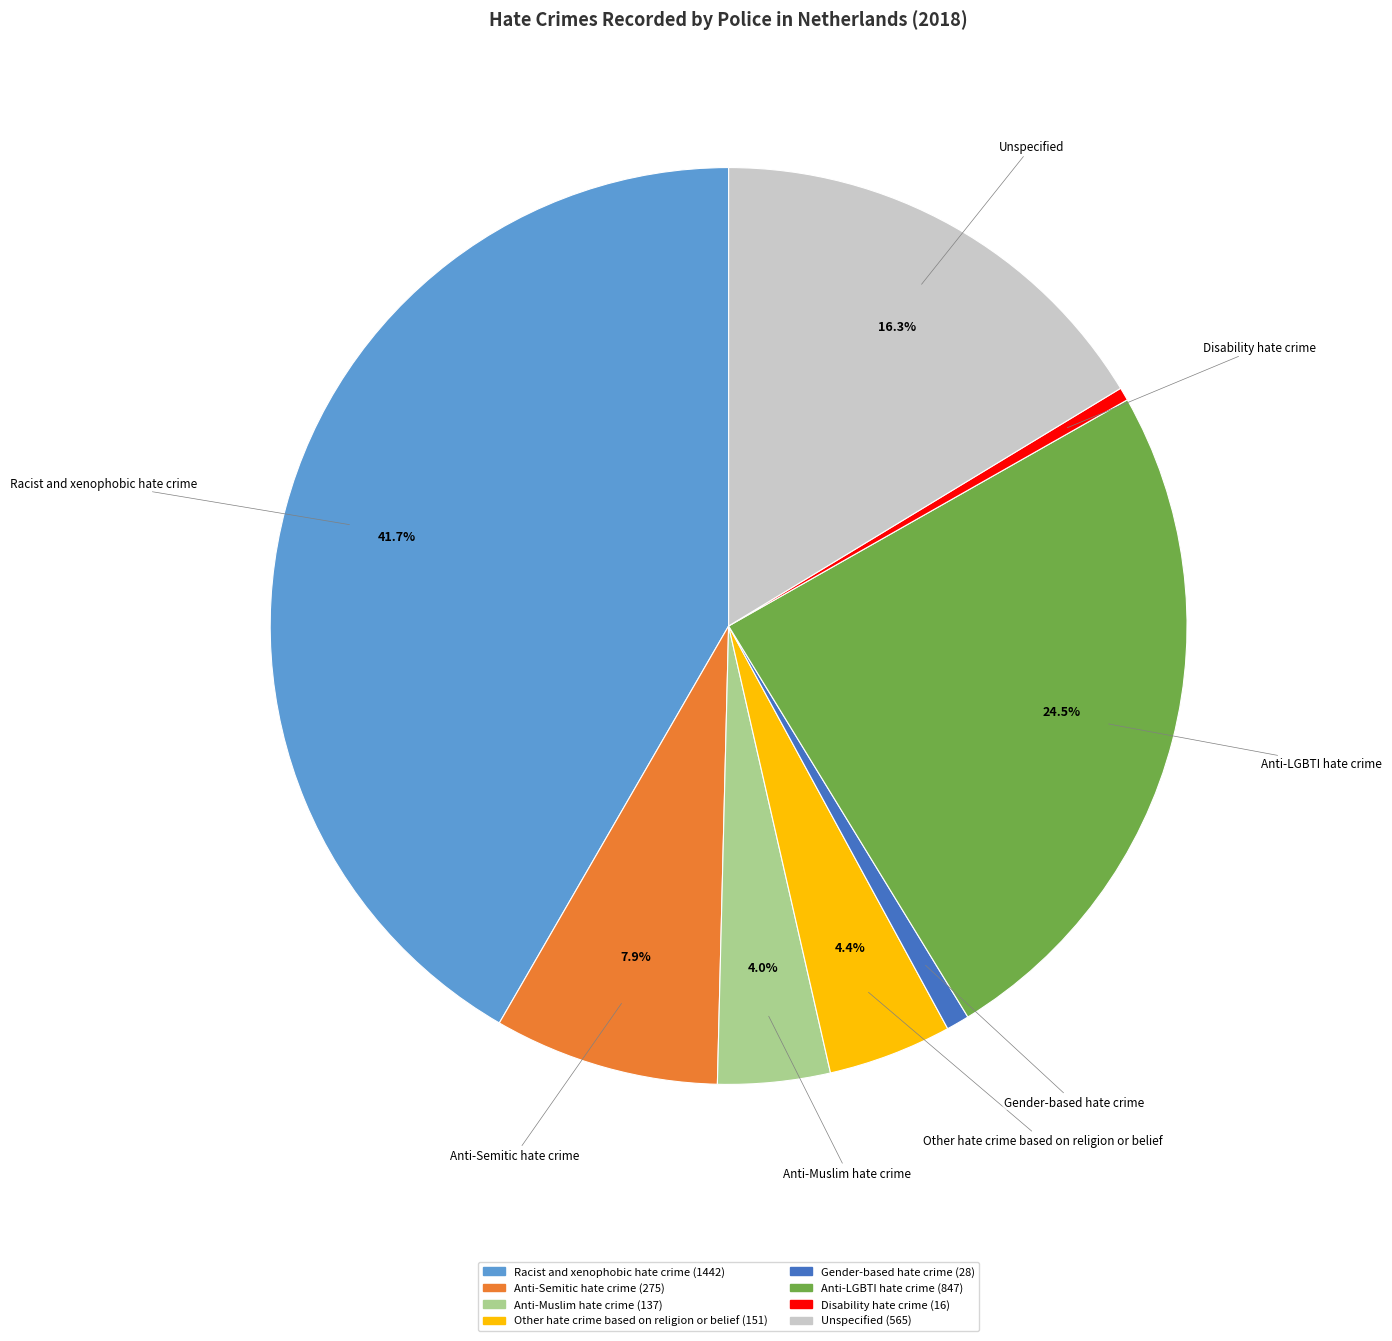

Is there any slice that represents more than half of the pie?

No